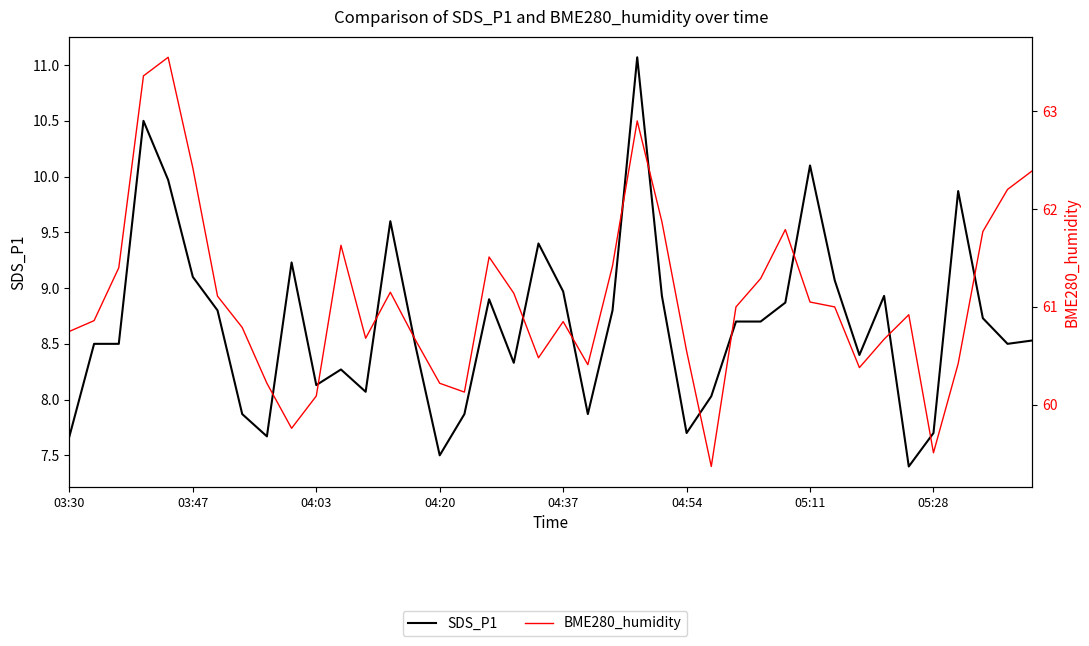

True or false: SDS_P1 and BME280_humidity cross at least once.

False